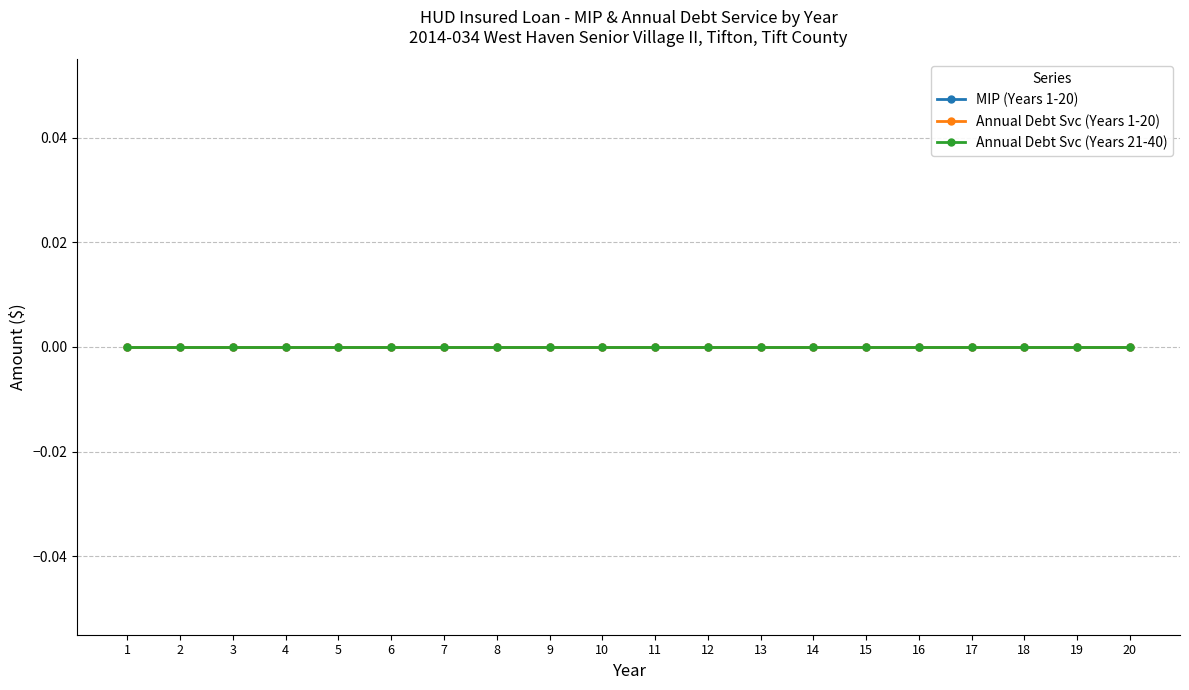

The Annual Debt Svc (Years 1-20) series shows 0 at 10. True or false?

True